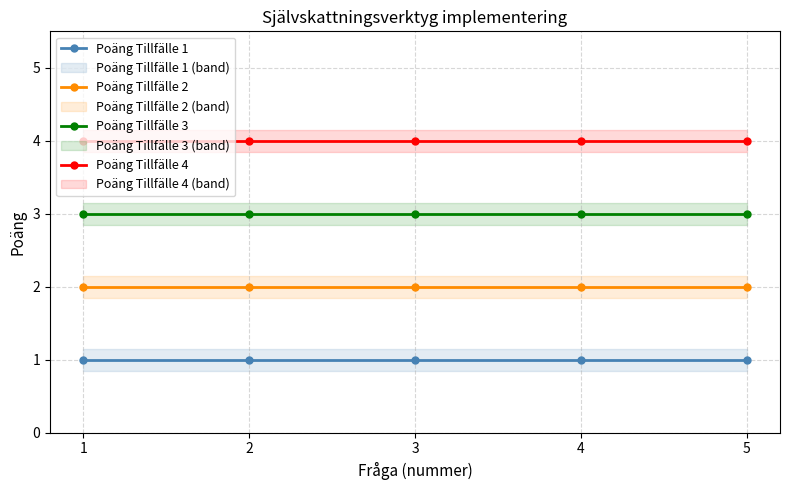

Is this an area chart (filled region under the line)?

No